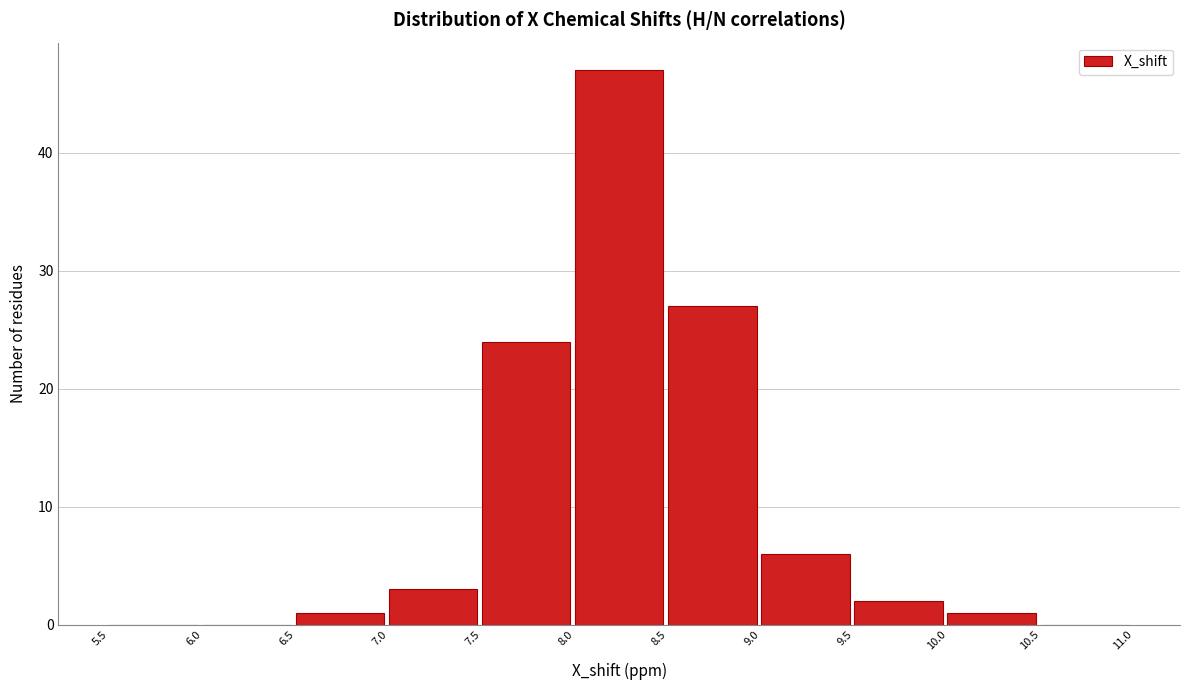

What is the height of the bar covering 10.0 to 10.5 on the x-axis? The values are not printed on the chart, so give them approximately, as read against the axis.

1